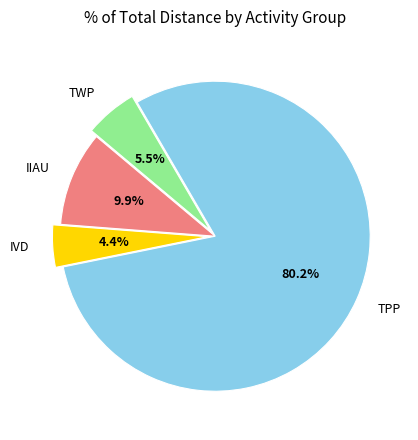

Rank the categories by value from highest to lowest.

TPP, IIAU, TWP, IVD